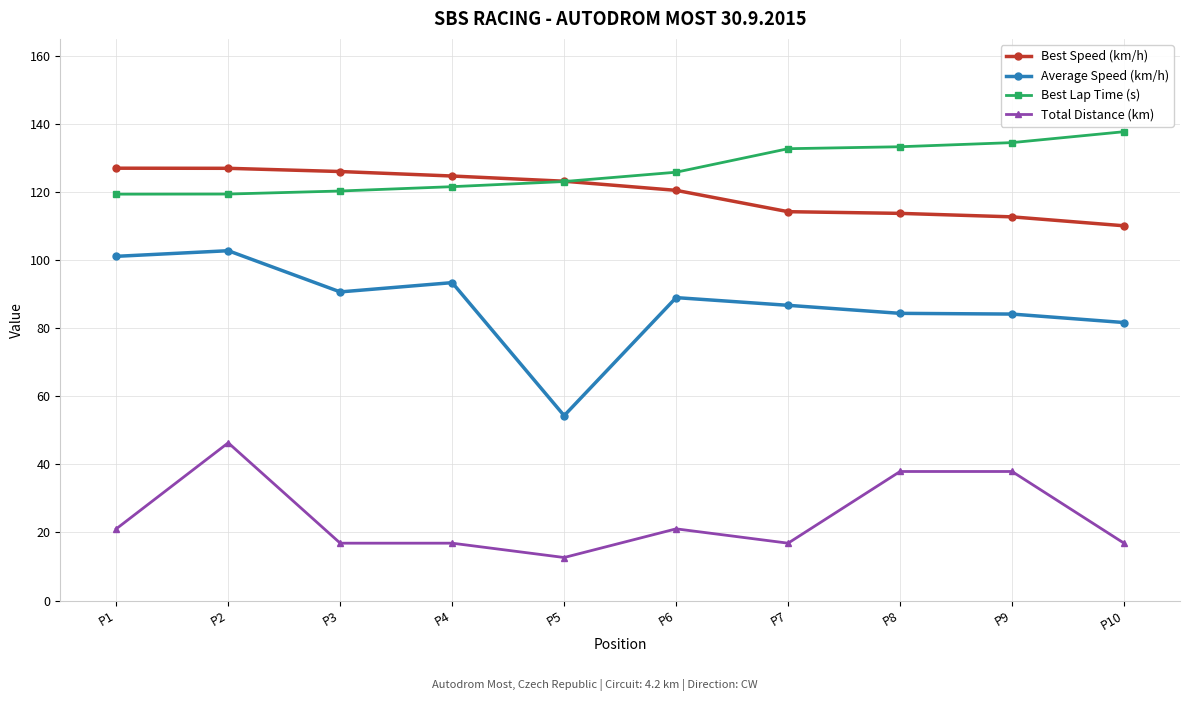

True or false: Best Speed (km/h) and Average Speed (km/h) cross at least once.

False